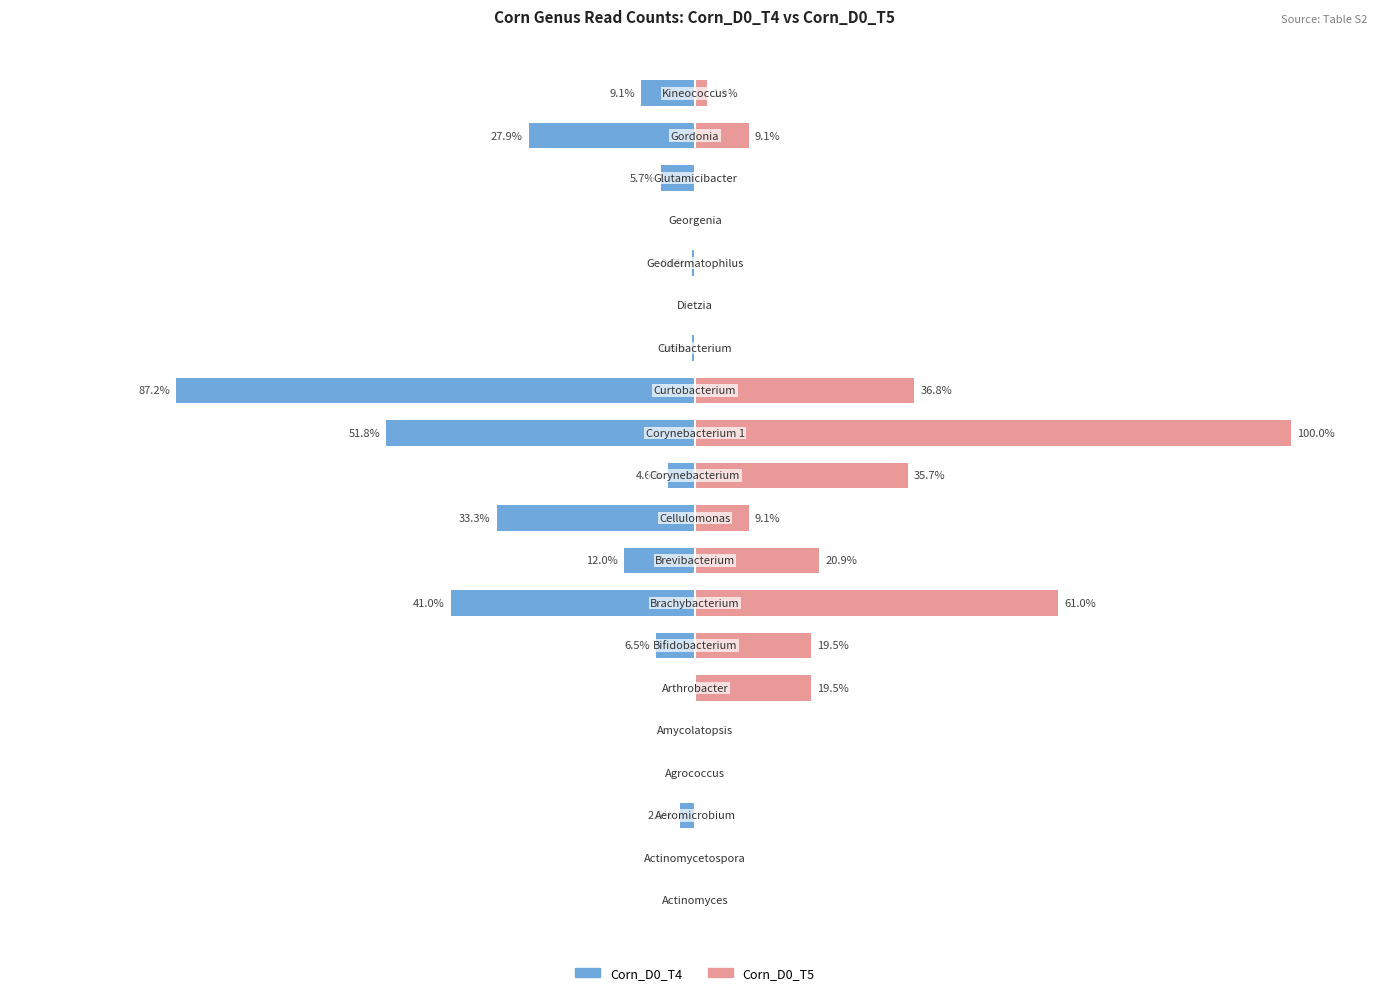

The Corn_D0_T5 series shows -39.3 at 17. True or false?

False